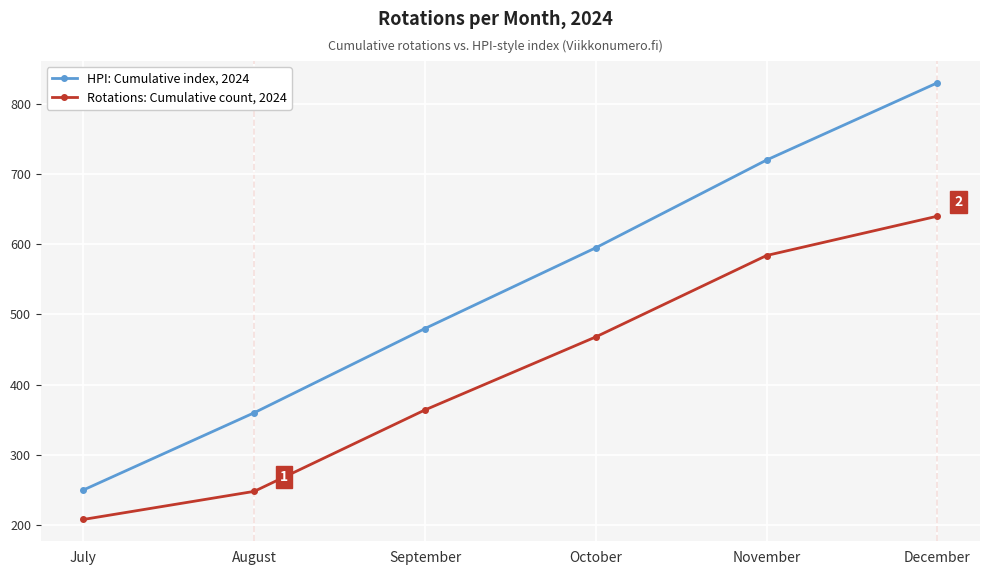

True or false: Rotations: Cumulative count, 2024 and HPI: Cumulative index, 2024 intersect in this chart.

False